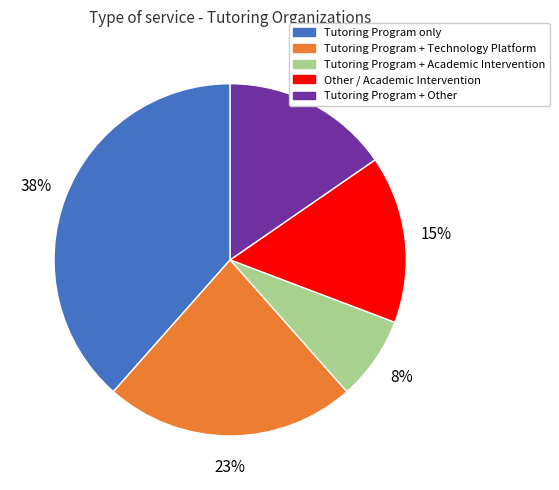

To the nearest percent, what is the average slice percentage?

20%